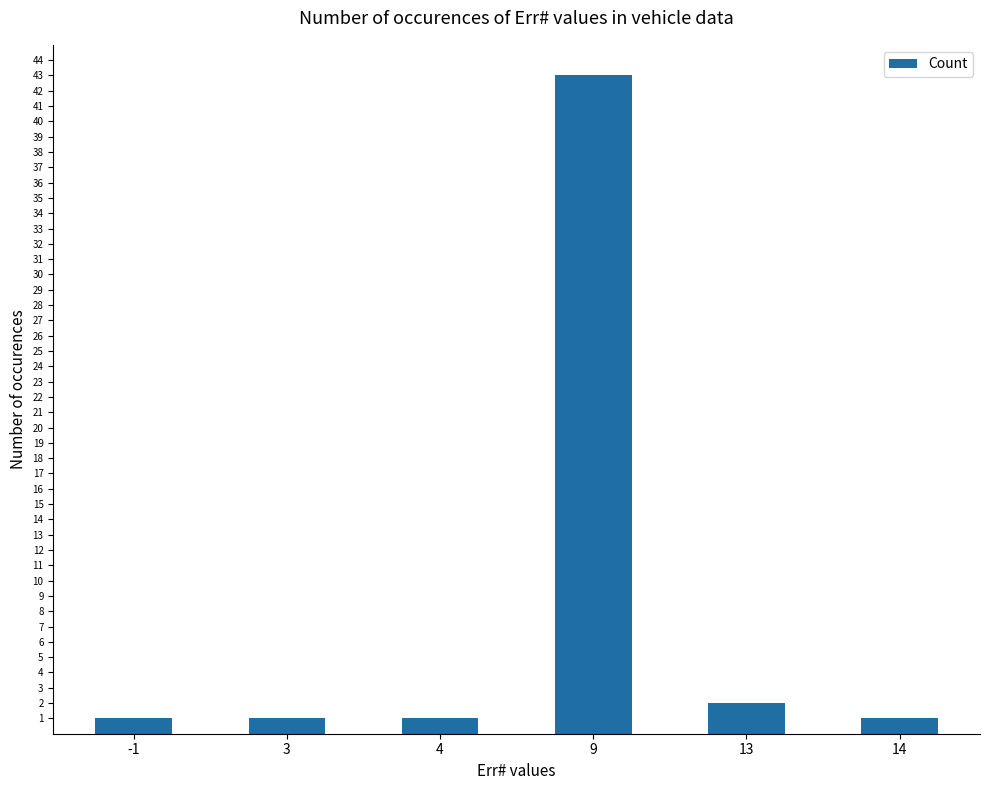

Reading left to right, transcribe all the data shown in this chart.

1	1	1	43	2	1